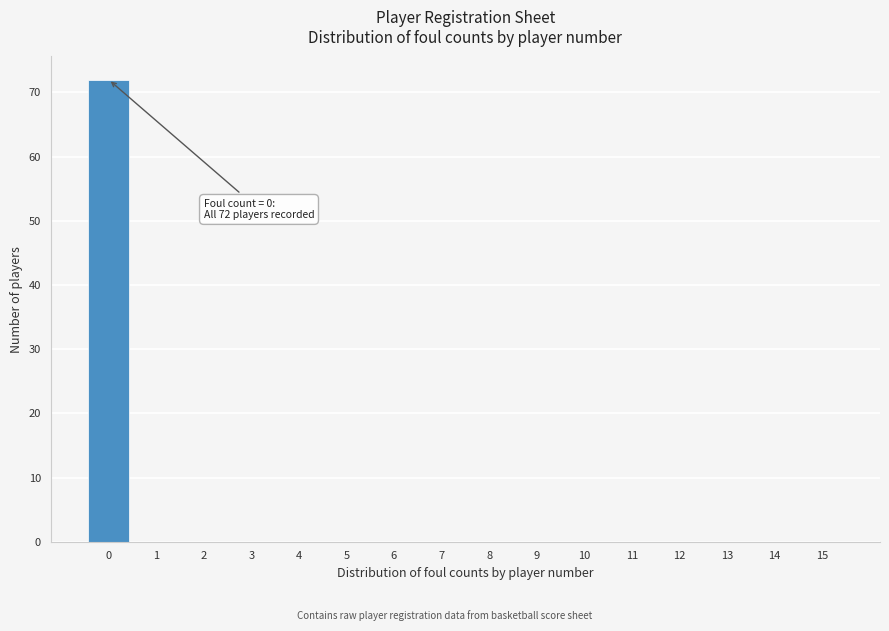

Reading left to right, what are all the values shown in this chart?

0=72	1=0	2=0	3=0	4=0	5=0	6=0	7=0	8=0	9=0	10=0	11=0	12=0	13=0	14=0	15=0